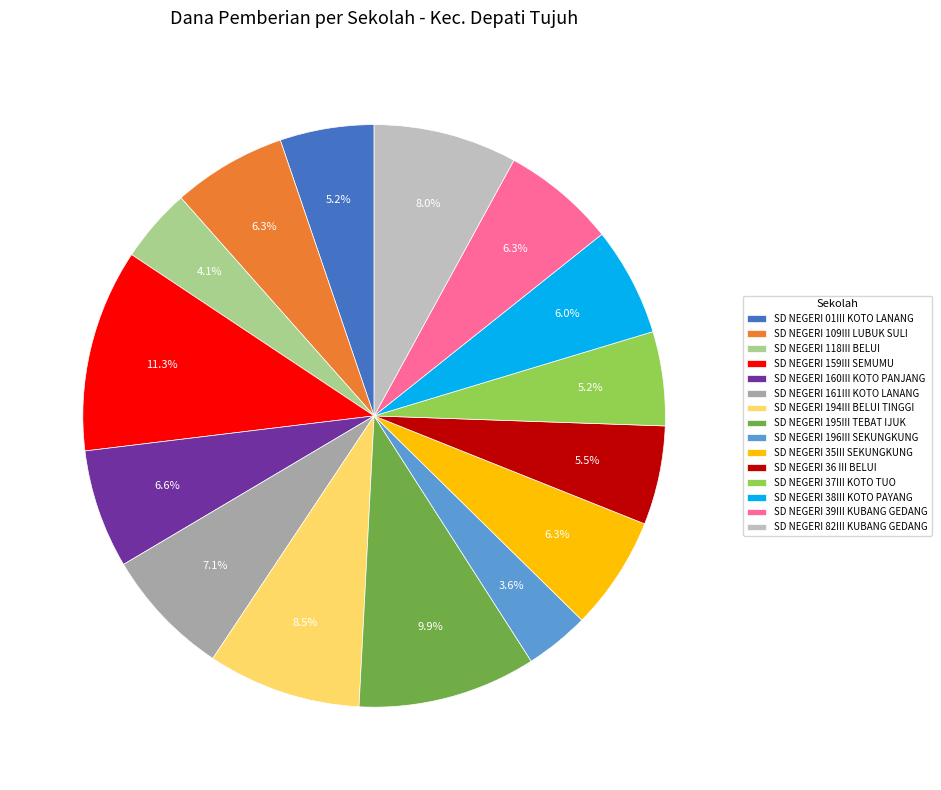

To the nearest percent, what is the difference between the largest and smallest slice percentages?

8%